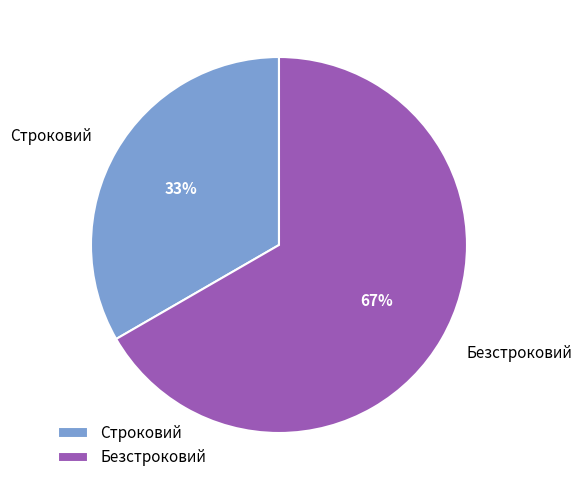

True or false: Строковий accounts for 33% of the total.

True